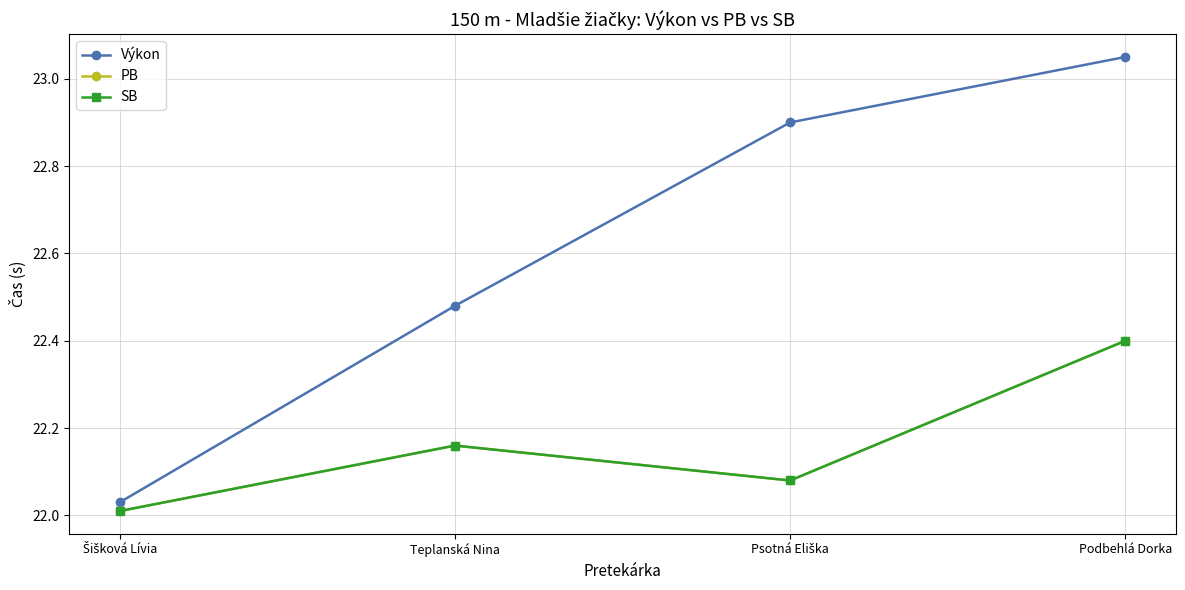

True or false: SB and Výkon intersect in this chart.

False